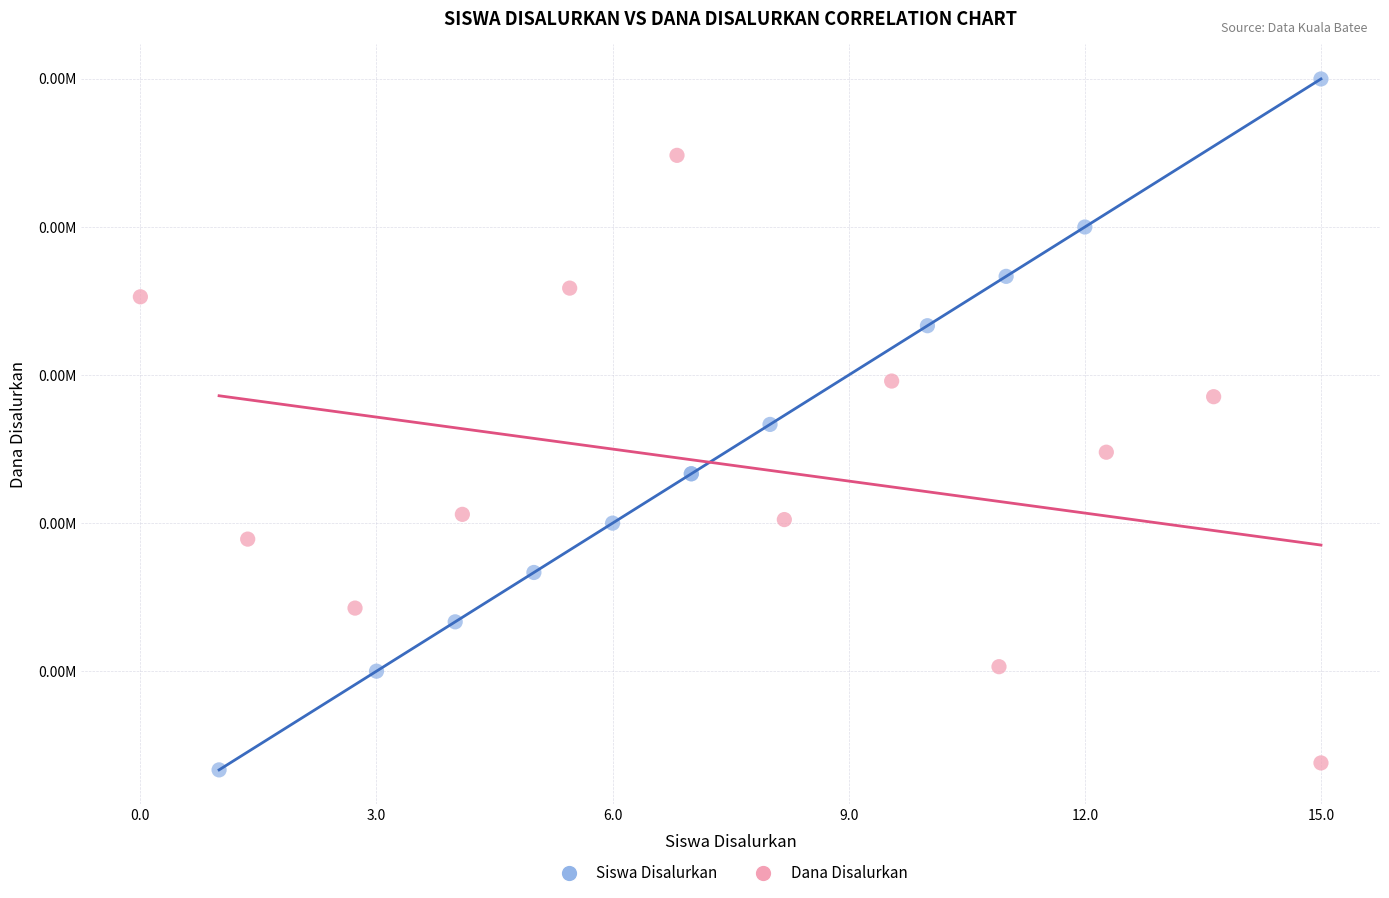

What are all the series names shown in the legend?

Siswa Disalurkan, Dana Disalurkan